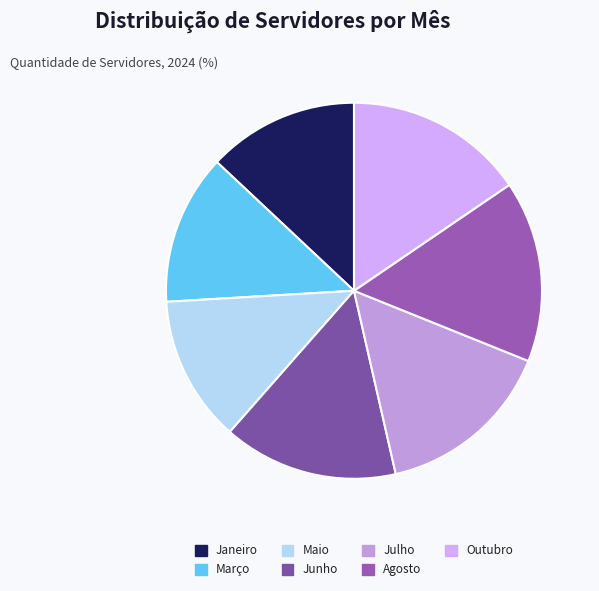

How many segments does this pie chart have?

7